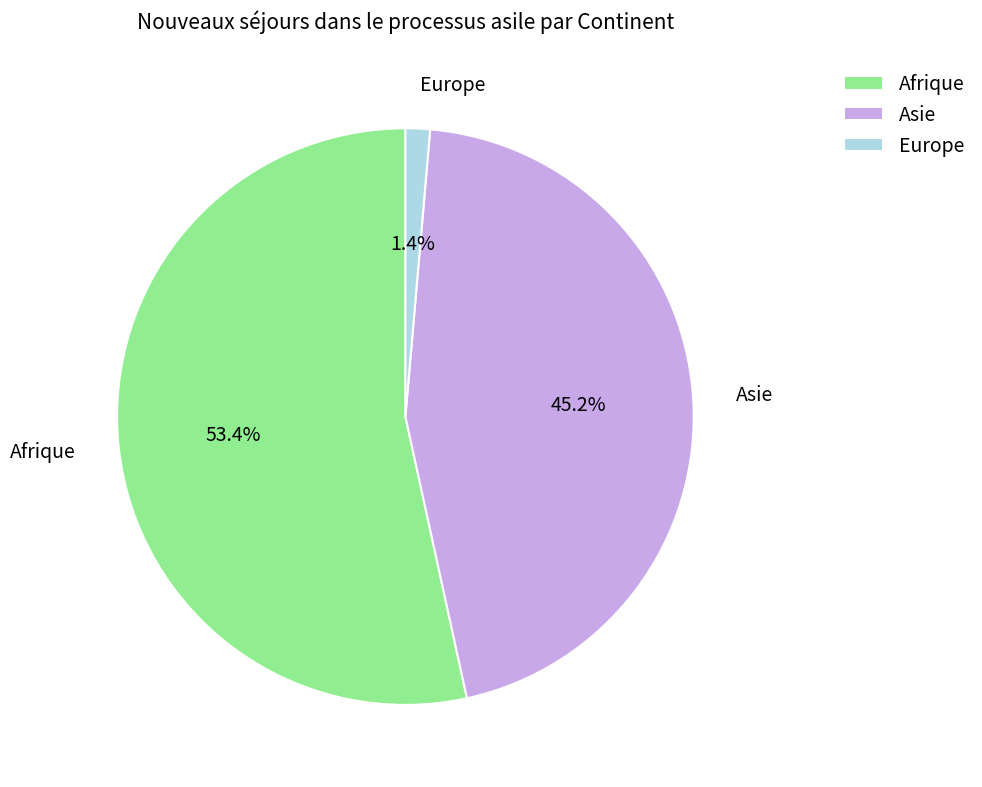

To the nearest percent, what is the average slice percentage?

33%